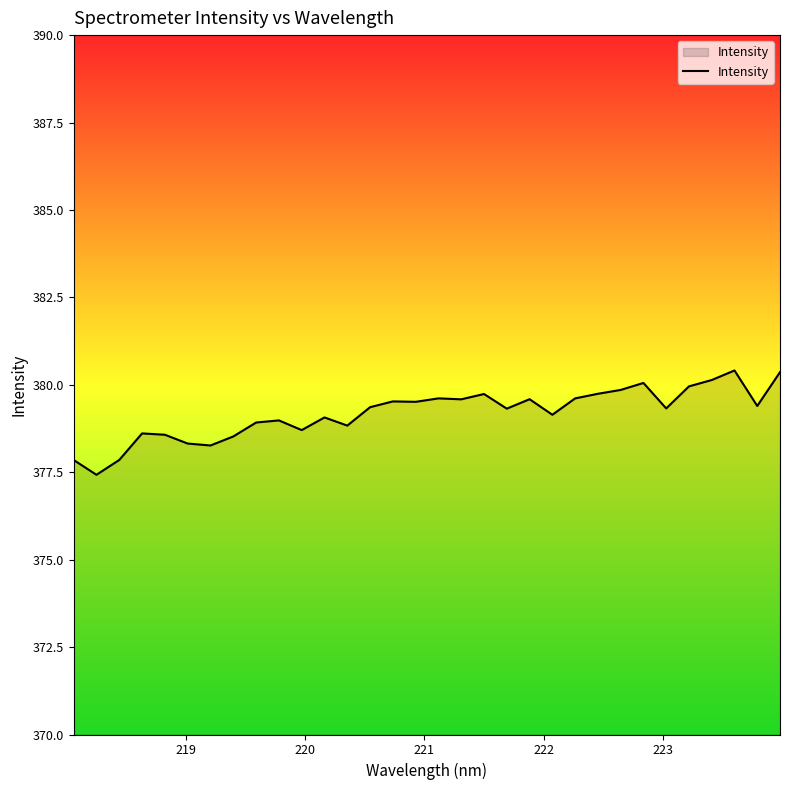

What is the minimum value shown in the chart?

377.4